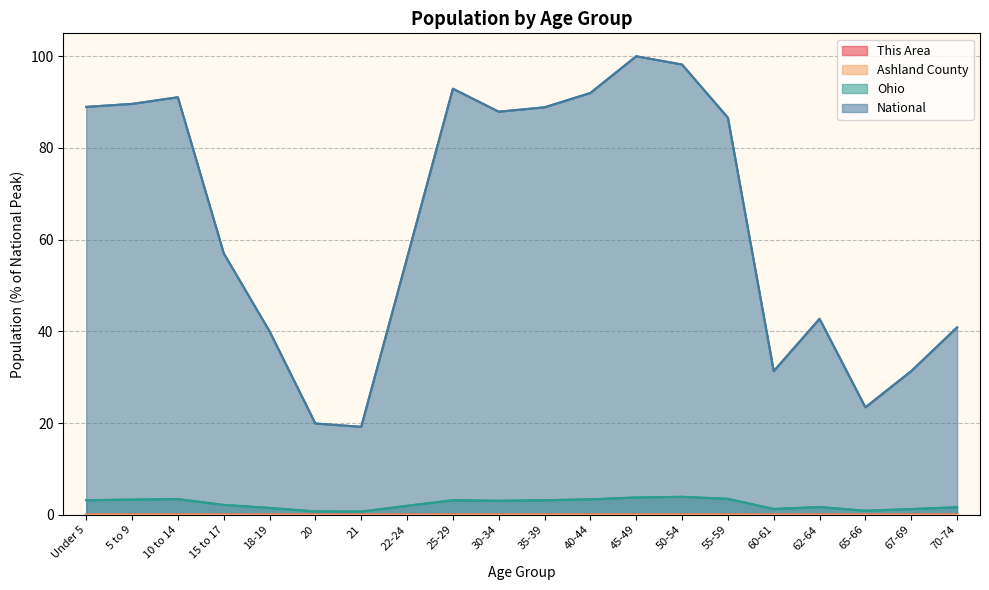

What is the label of the 5th point from the right?

60-61